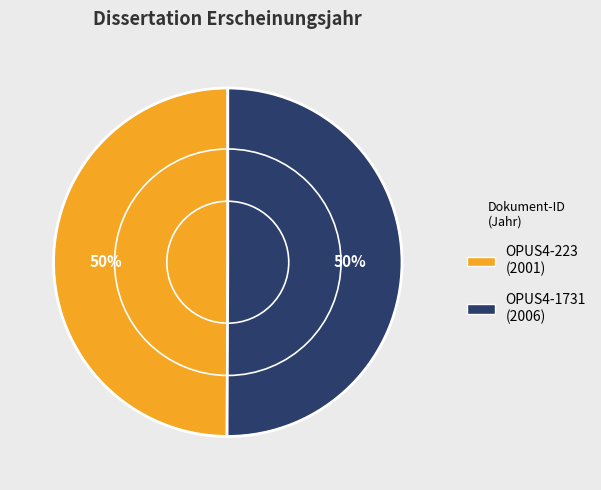

Is the sum of OPUS4-1731 and OPUS4-223 greater than half?

Yes